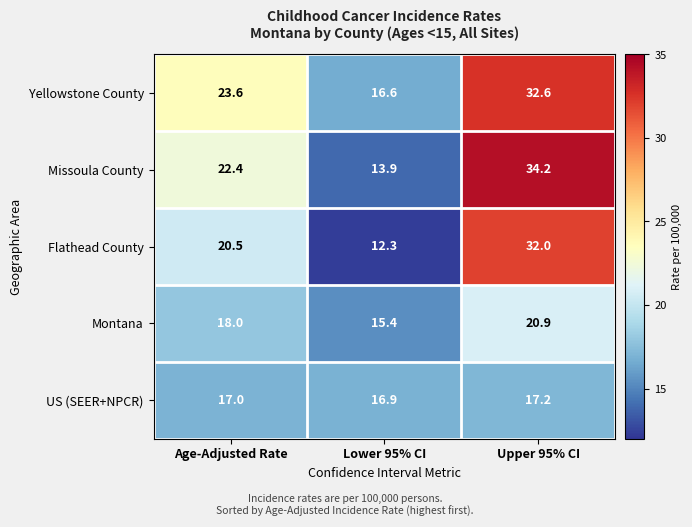

Reading left to right, list all the values displayed in this chart.

Yellowstone County: Age-Adjusted Rate=23.6	Lower 95% CI=16.6	Upper 95% CI=32.6
Missoula County: Age-Adjusted Rate=22.4	Lower 95% CI=13.9	Upper 95% CI=34.2
Flathead County: Age-Adjusted Rate=20.5	Lower 95% CI=12.3	Upper 95% CI=32.0
Montana: Age-Adjusted Rate=18.0	Lower 95% CI=15.4	Upper 95% CI=20.9
US (SEER+NPCR): Age-Adjusted Rate=17.0	Lower 95% CI=16.9	Upper 95% CI=17.2